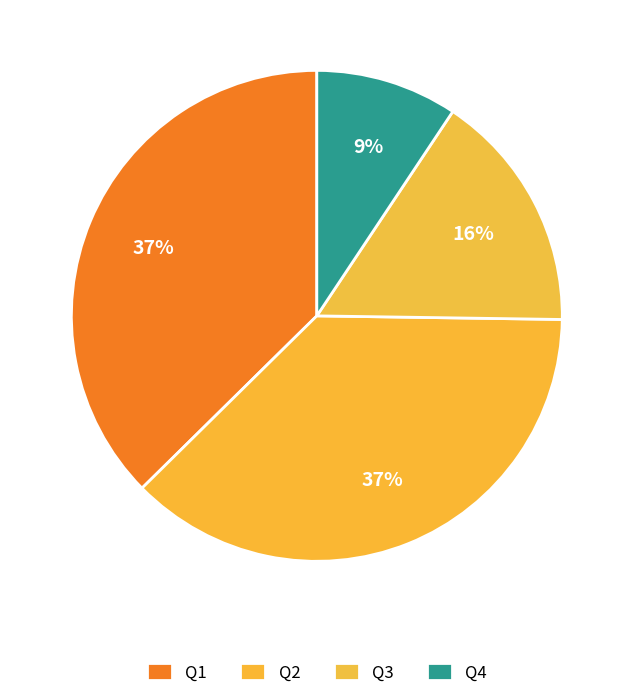

How much of the chart is everything except Q4?

90.7%